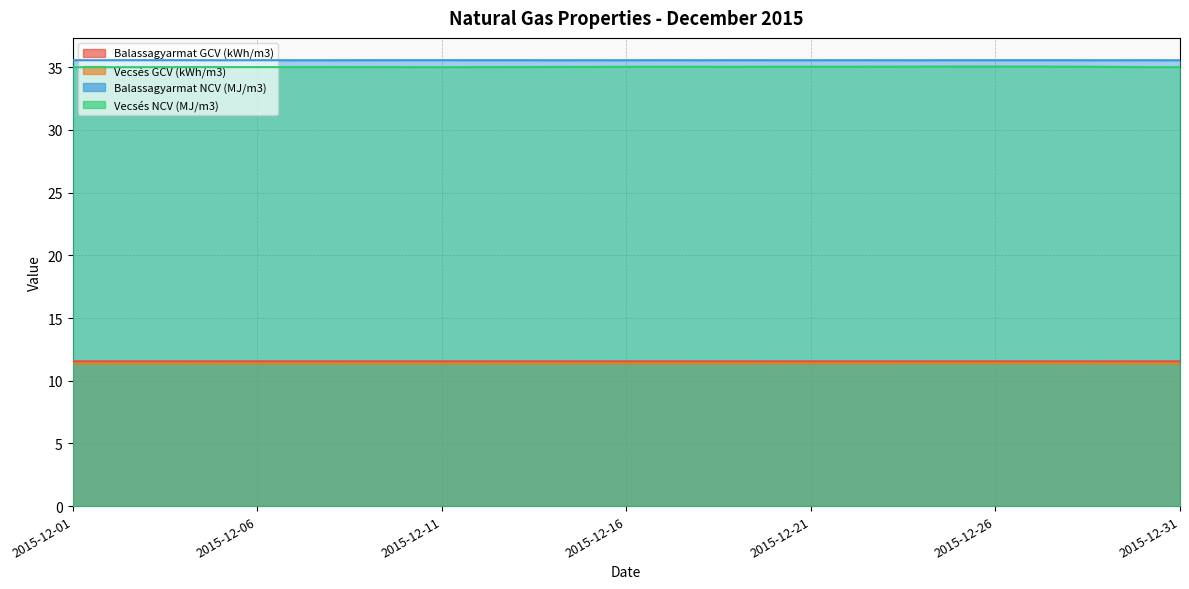

What is the maximum value shown in the chart?

35.6